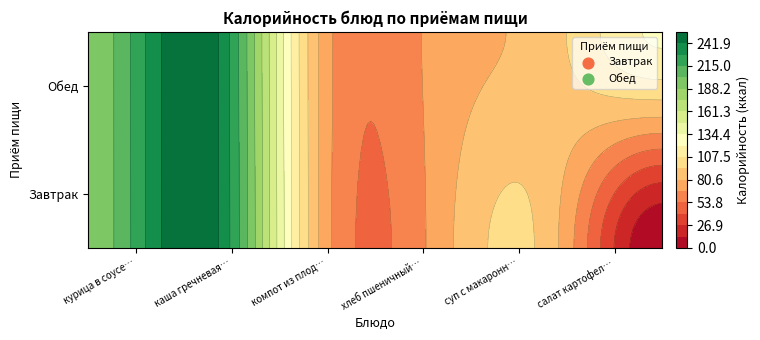

What is the difference between the Обед values at каша гречневая рассыпчатая and курица в соусе  с томатом?

61.0